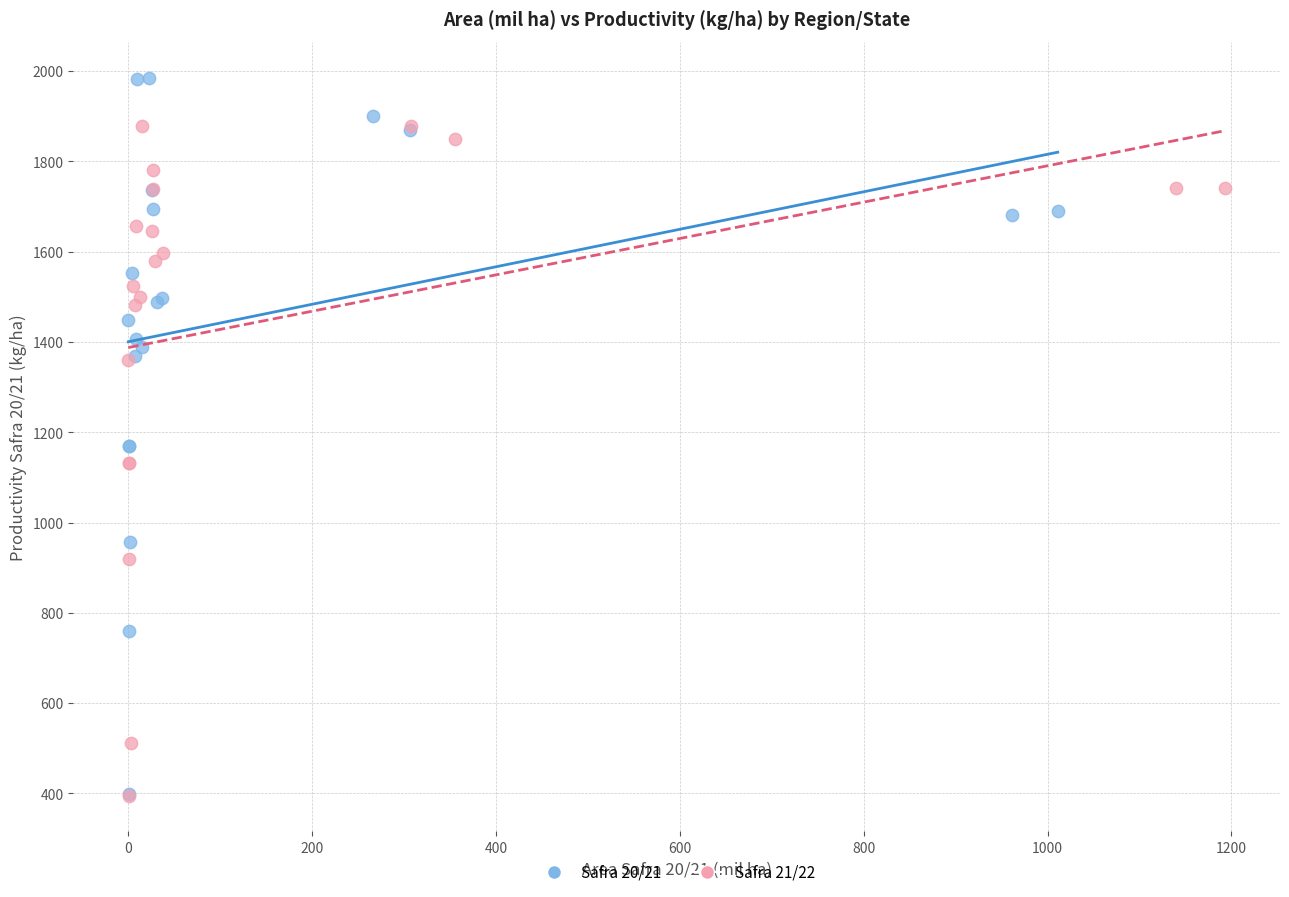

Which series contains the highest Y value?

Safra 20/21